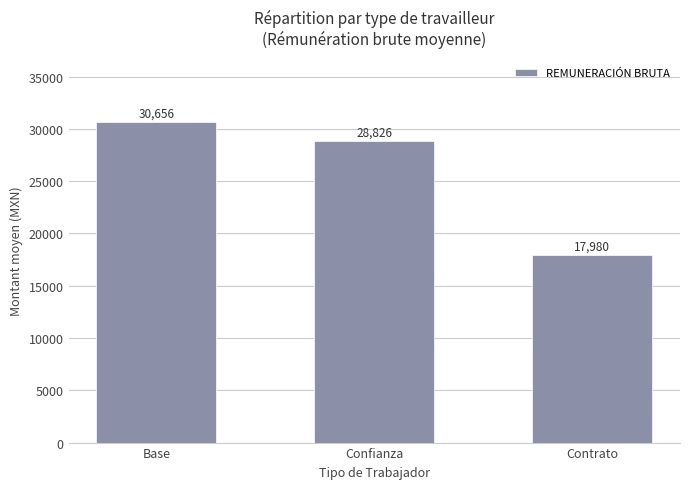

What is the maximum value shown in the chart?

30656.2